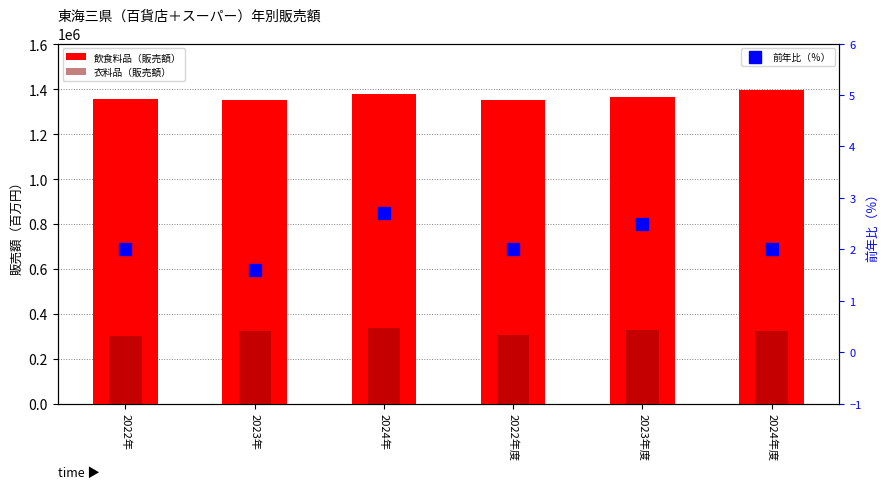

Between 2022年度 and 2024年度, which is larger?

2024年度